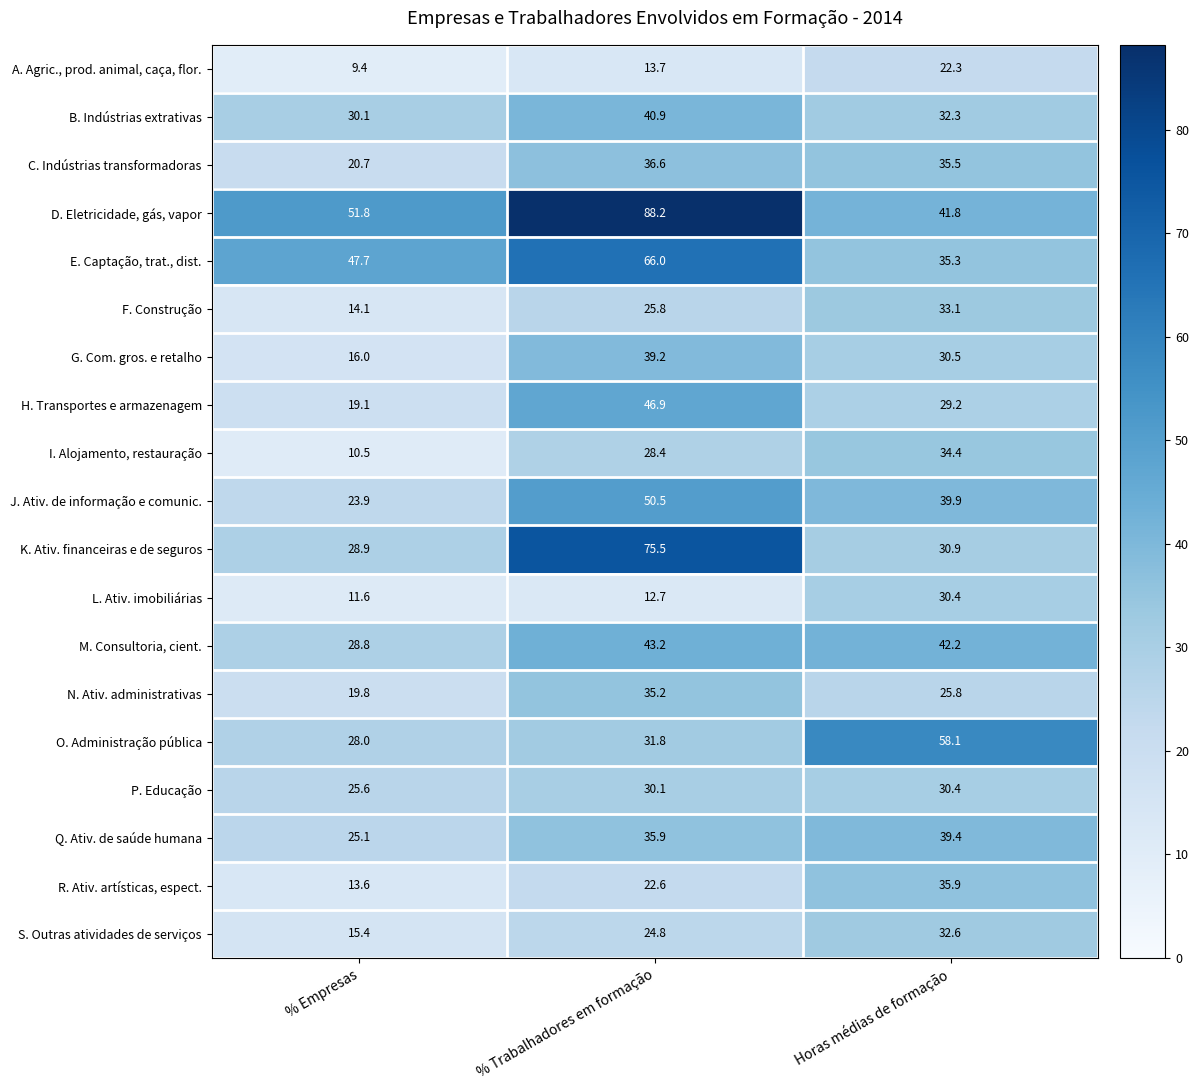

How many distinct data groups are displayed?

19